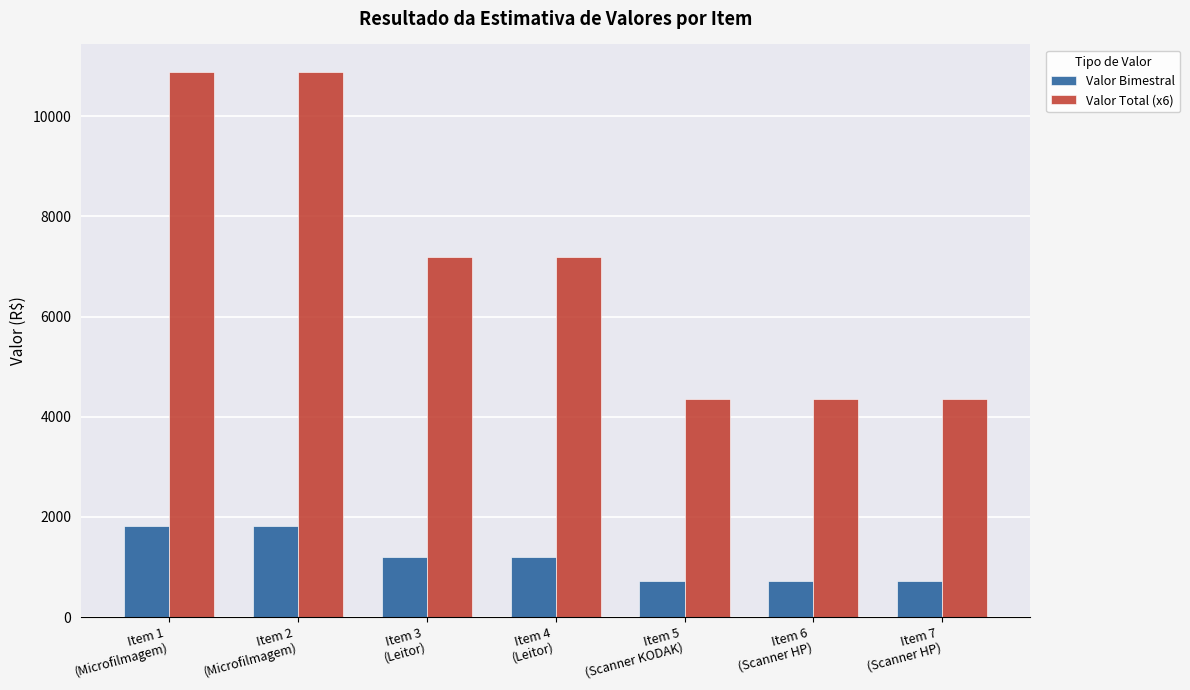

Which series has the largest total across all categories?

Valor Total (x6)